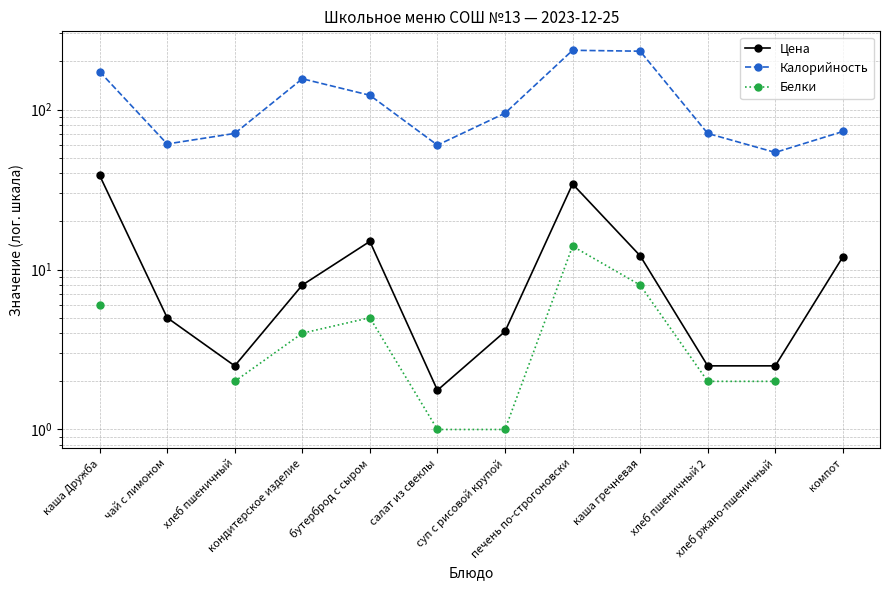

Is the value of Цена at хлеб пшеничный greater than the value of Белки at хлеб пшеничный?

Yes